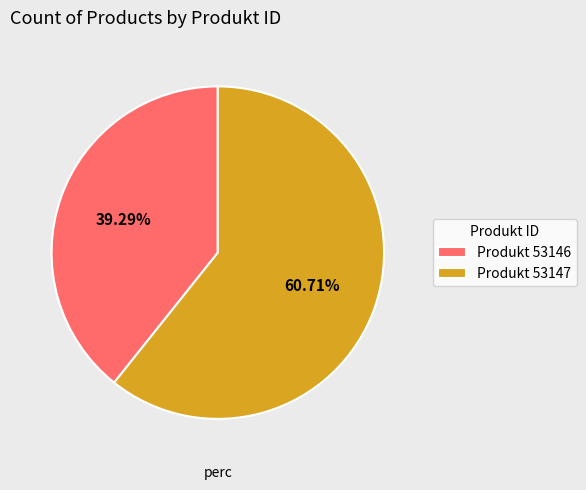

Which slice represents more than half of the pie?

Produkt 53147